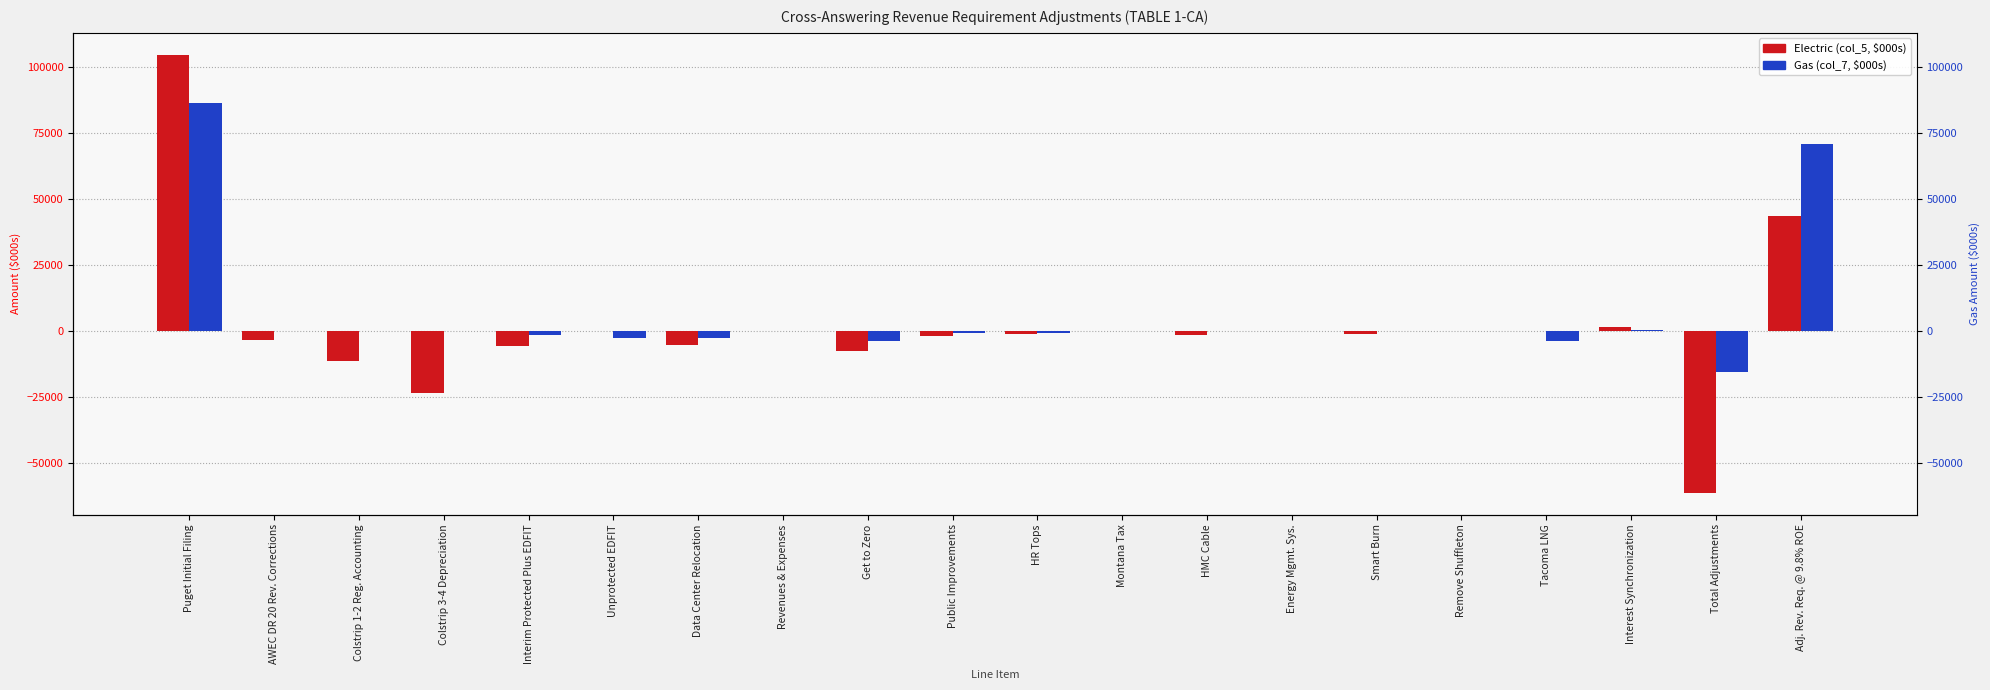

Between Unprotected EDFIT and Tacoma LNG, which series saw the biggest shift?

Gas (col_7, $000s)